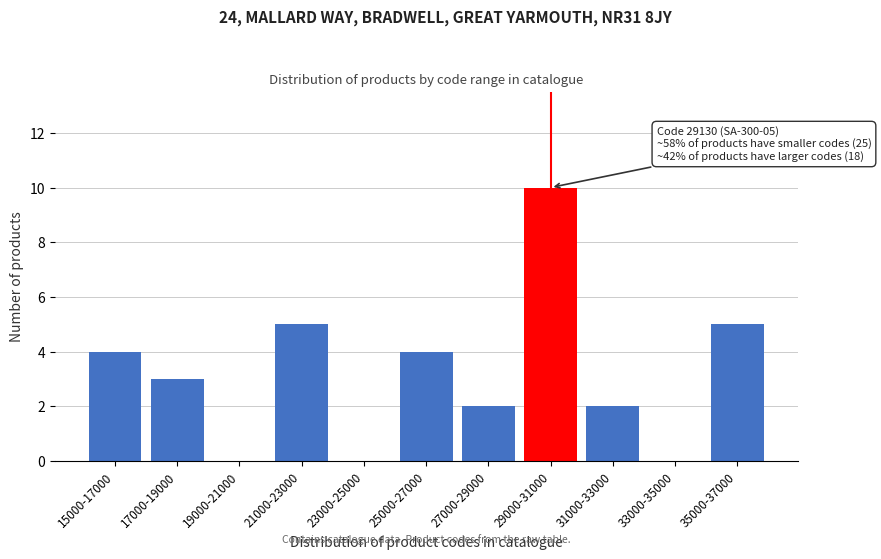

Reading left to right, extract all data points from this chart.

15000-17000=4	17000-19000=3	19000-21000=0	21000-23000=5	23000-25000=0	25000-27000=4	27000-29000=2	29000-31000=10	31000-33000=2	33000-35000=0	35000-37000=5